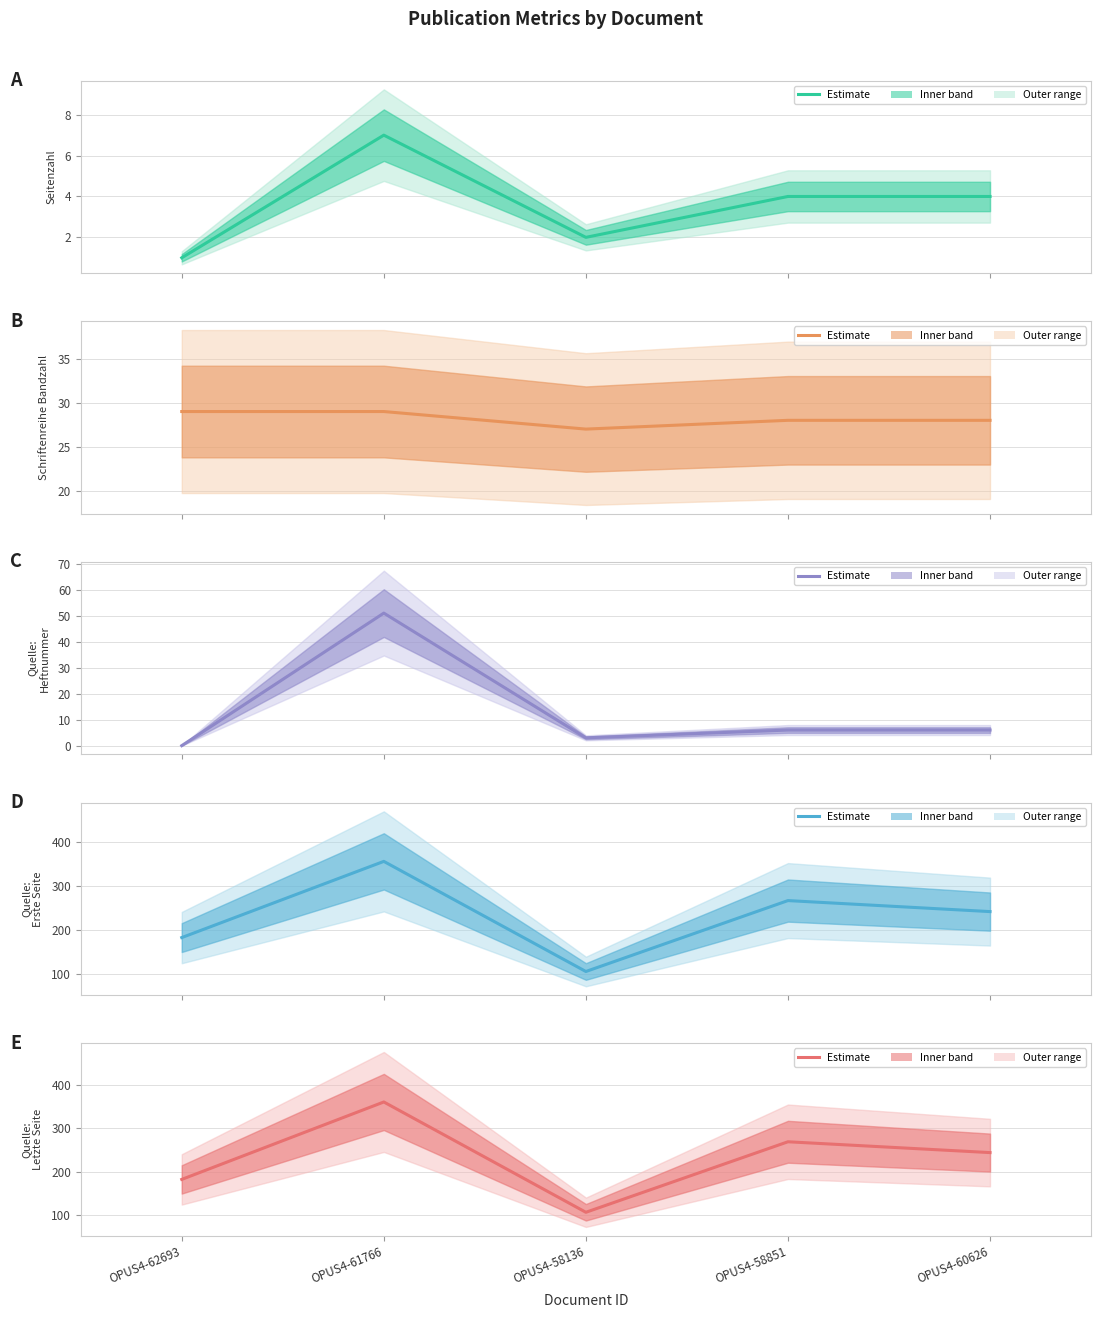

Does the chart display data point markers on the line(s)?

No